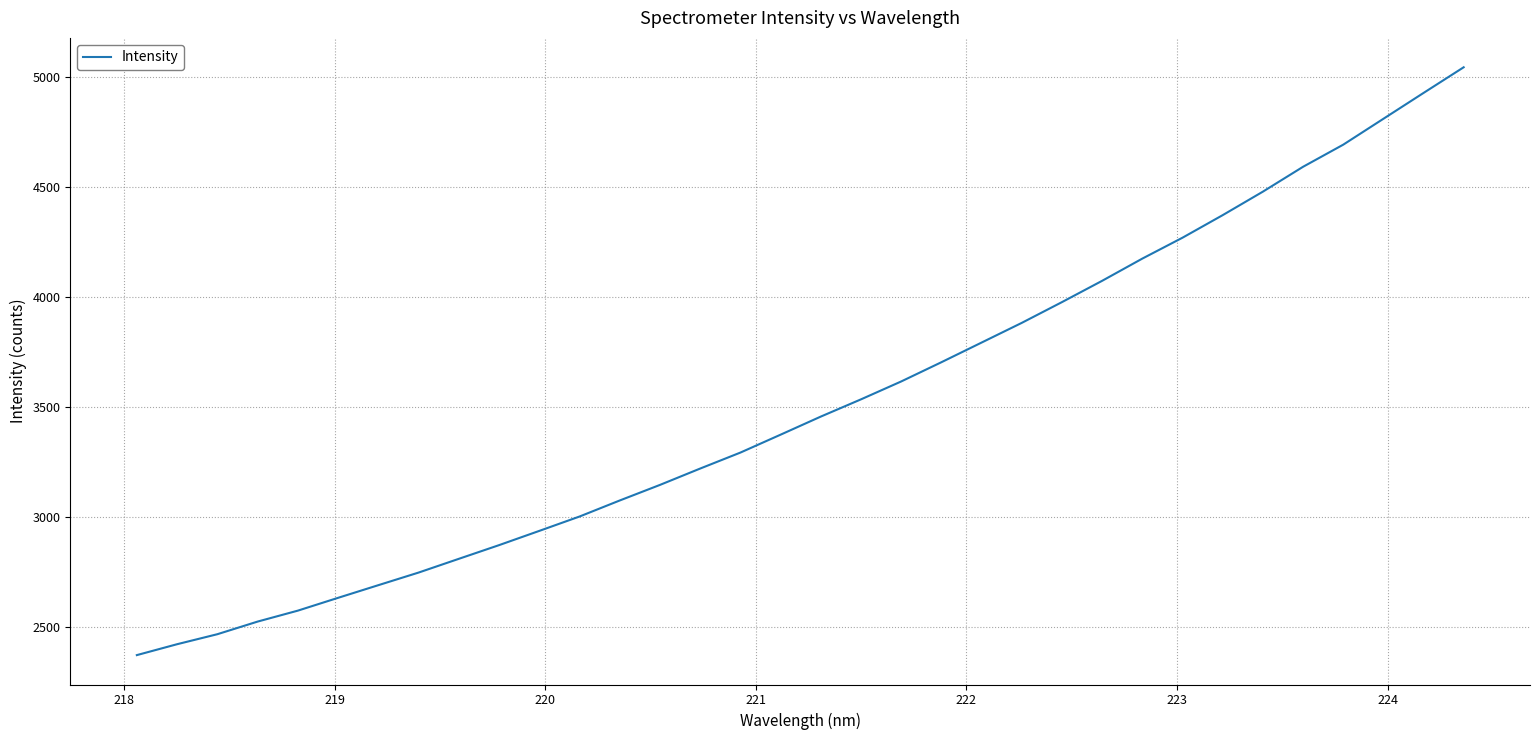

What is the minimum value shown in the chart?

2373.3